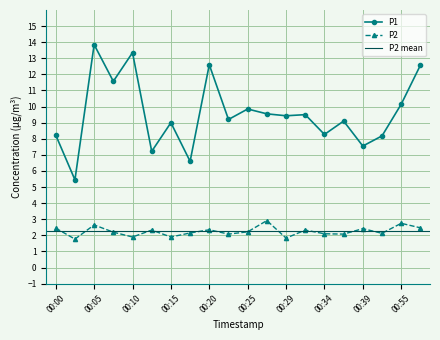

Rank the series at 00:39 from lowest to highest value.

P2, P1